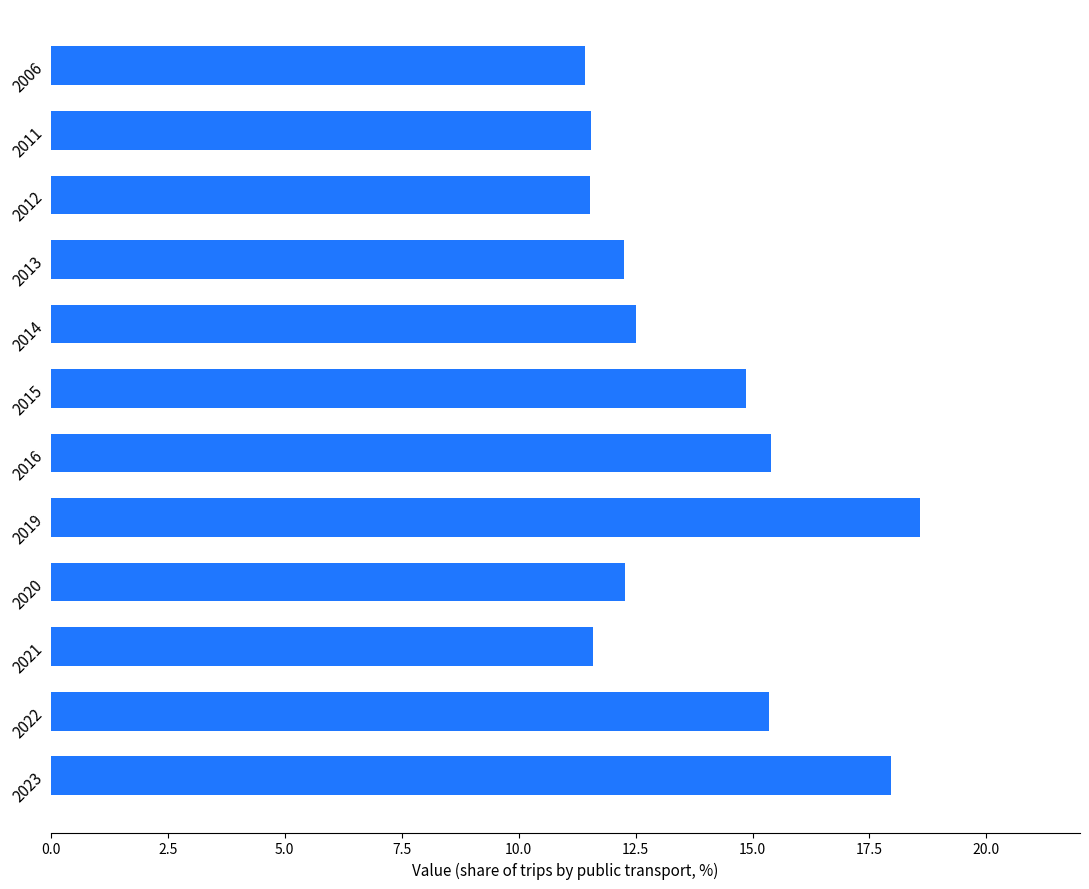

Does the chart contain stacked bars?

No